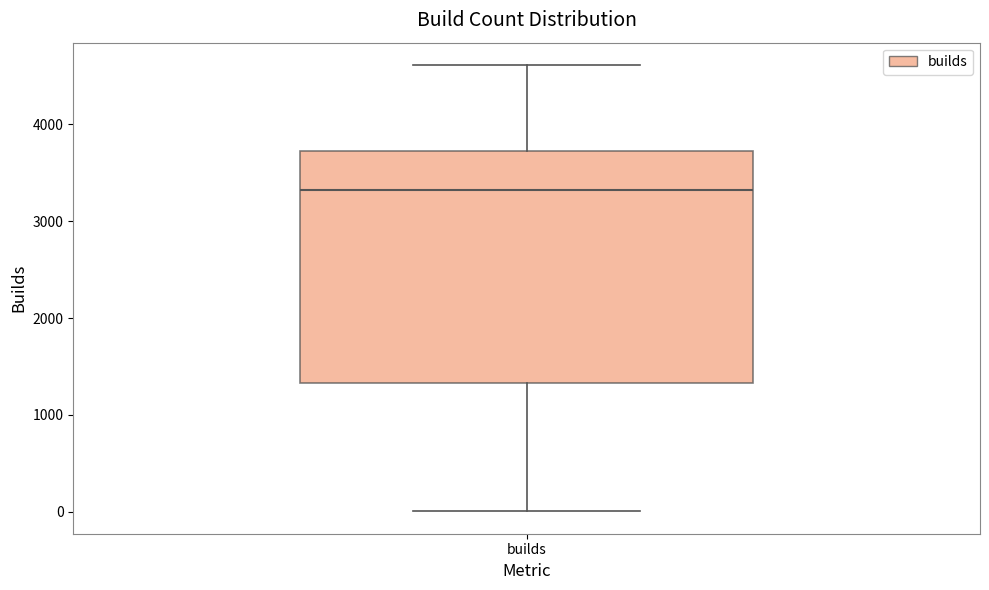

Where does the upper whisker of the box for builds end on the y-axis? The values are not printed on the chart, so give them approximately, as read against the axis.

4600